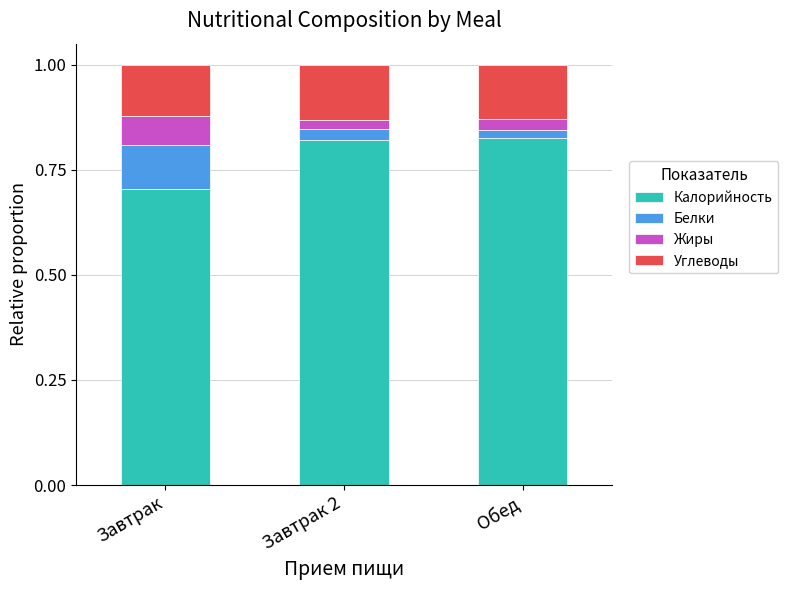

The value of Калорийность at Завтрак 2 is 1.2. True or false?

False